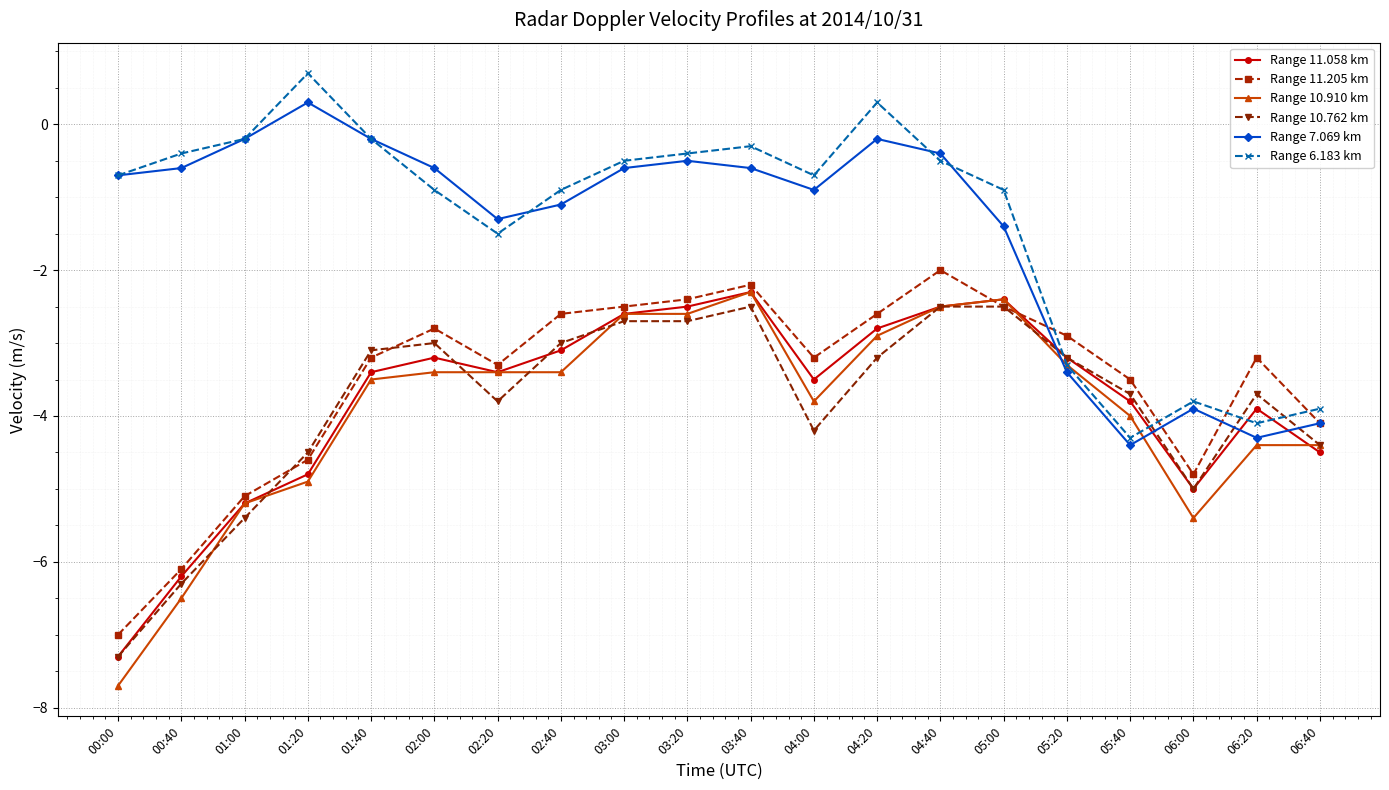

Reading left to right, transcribe all the data shown in this chart.

Range 11.058 km: -7.3	-6.2	-5.2	-4.8	-3.4	-3.2	-3.4	-3.1	-2.6	-2.5	-2.3	-3.5	-2.8	-2.5	-2.4	-3.2	-3.8	-5.0	-3.9	-4.5
Range 11.205 km: -7.0	-6.1	-5.1	-4.6	-3.2	-2.8	-3.3	-2.6	-2.5	-2.4	-2.2	-3.2	-2.6	-2.0	-2.5	-2.9	-3.5	-4.8	-3.2	-4.1
Range 10.910 km: -7.7	-6.5	-5.2	-4.9	-3.5	-3.4	-3.4	-3.4	-2.6	-2.6	-2.3	-3.8	-2.9	-2.5	-2.4	-3.3	-4.0	-5.4	-4.4	-4.4
Range 10.762 km: -7.3	-6.3	-5.4	-4.5	-3.1	-3.0	-3.8	-3.0	-2.7	-2.7	-2.5	-4.2	-3.2	-2.5	-2.5	-3.2	-3.7	-5.0	-3.7	-4.4
Range 7.069 km: -0.7	-0.6	-0.2	0.3	-0.2	-0.6	-1.3	-1.1	-0.6	-0.5	-0.6	-0.9	-0.2	-0.4	-1.4	-3.4	-4.4	-3.9	-4.3	-4.1
Range 6.183 km: -0.7	-0.4	-0.2	0.7	-0.2	-0.9	-1.5	-0.9	-0.5	-0.4	-0.3	-0.7	0.3	-0.5	-0.9	-3.3	-4.3	-3.8	-4.1	-3.9